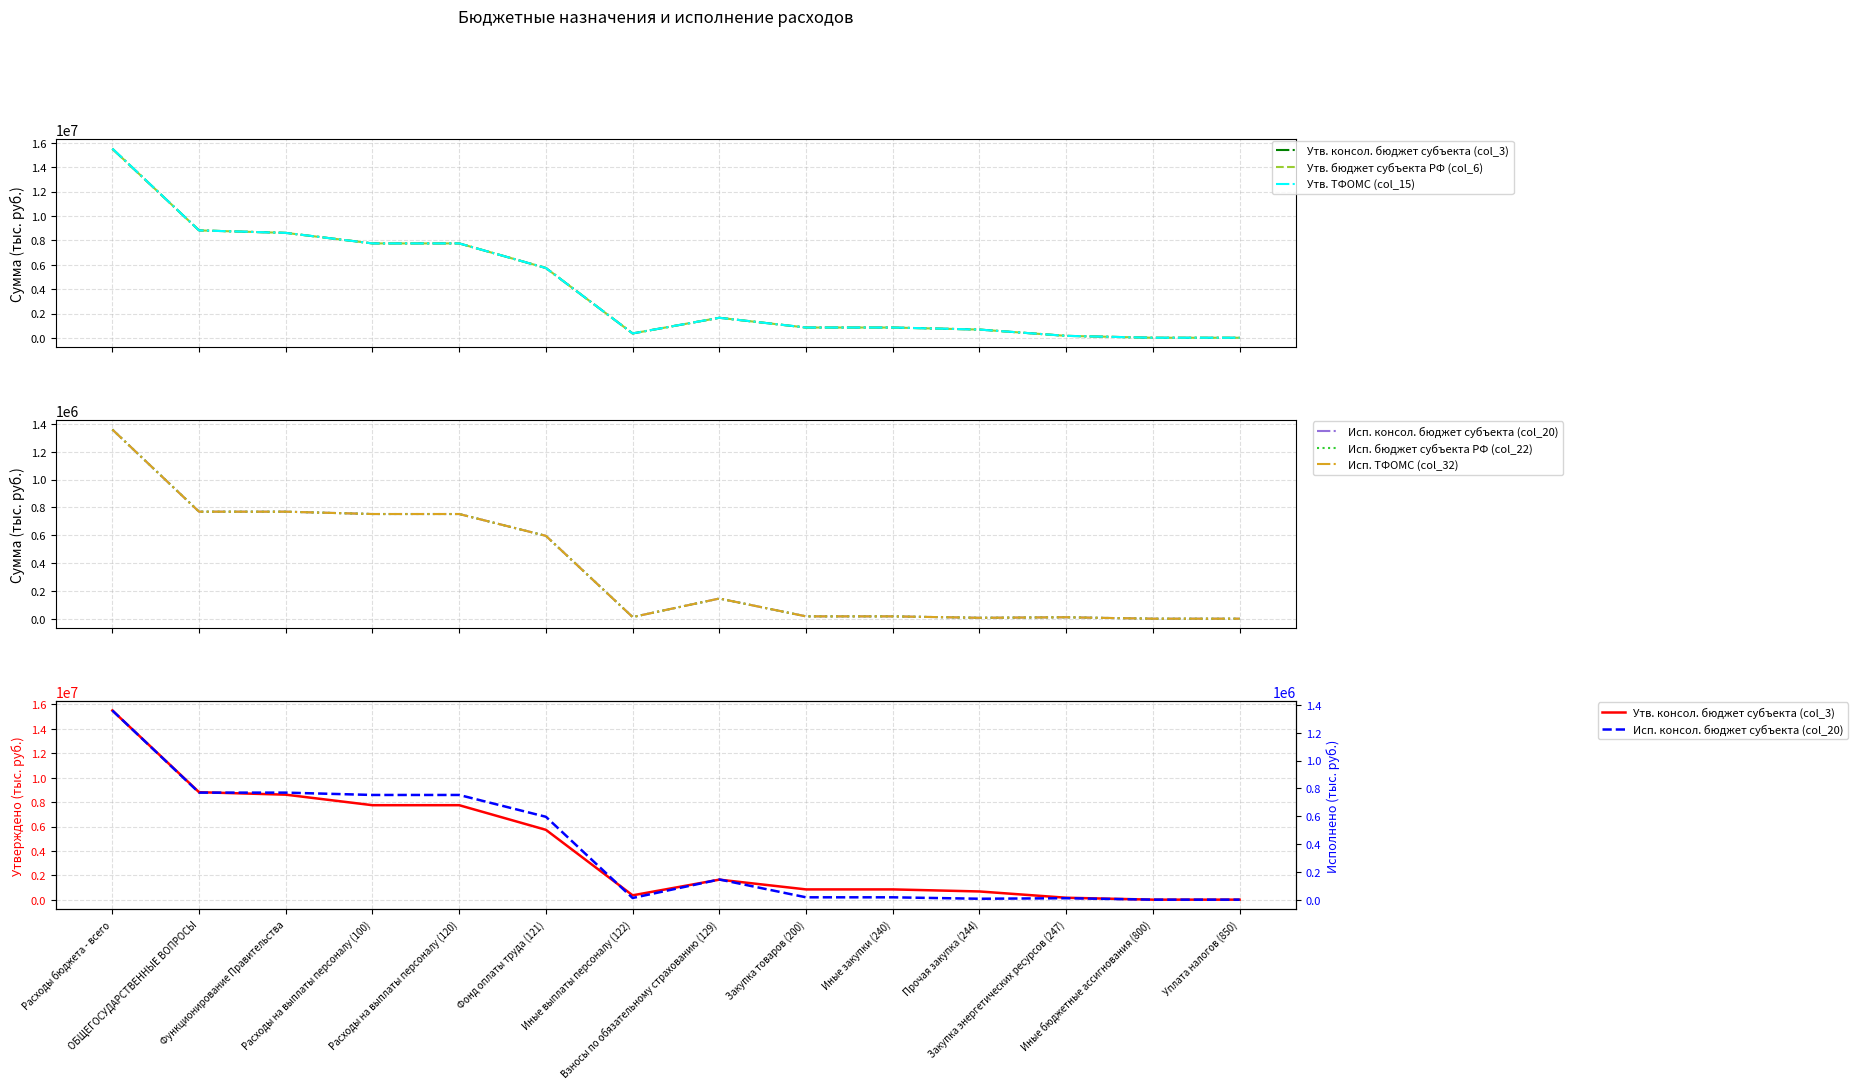

The Утв. ТФОМС (col_15) series shows 682500.0 at Прочая закупка (244). True or false?

True